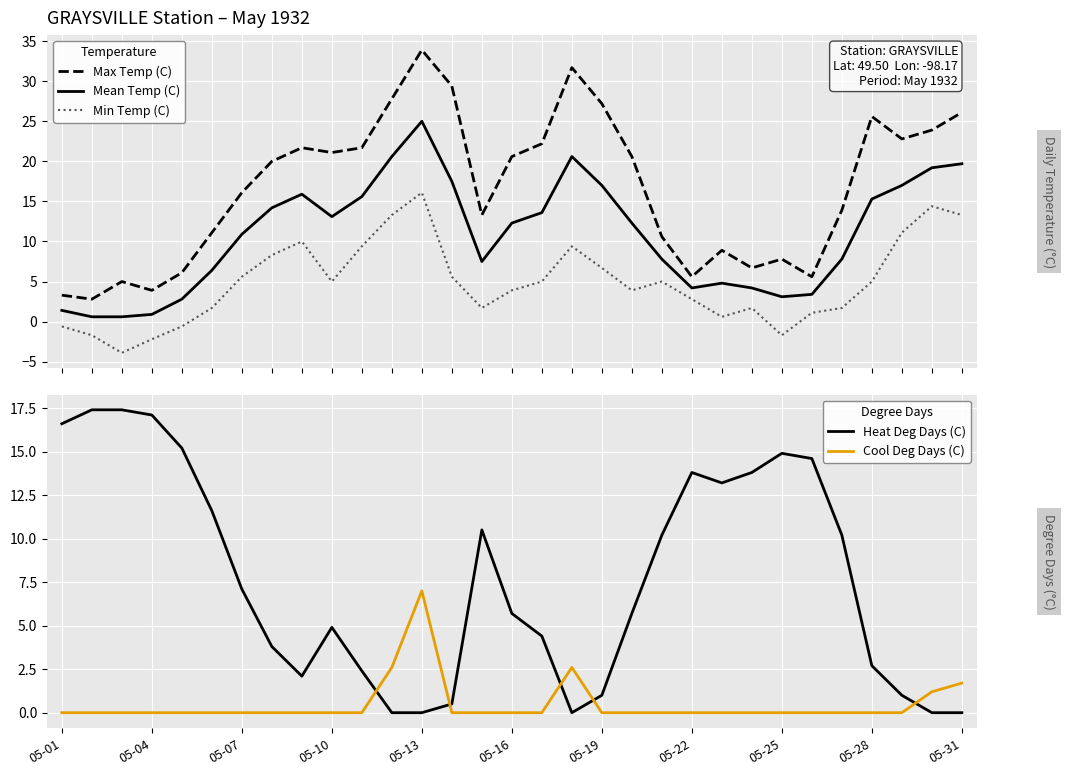

True or false: Min Temp (C) and Mean Temp (C) intersect in this chart.

False